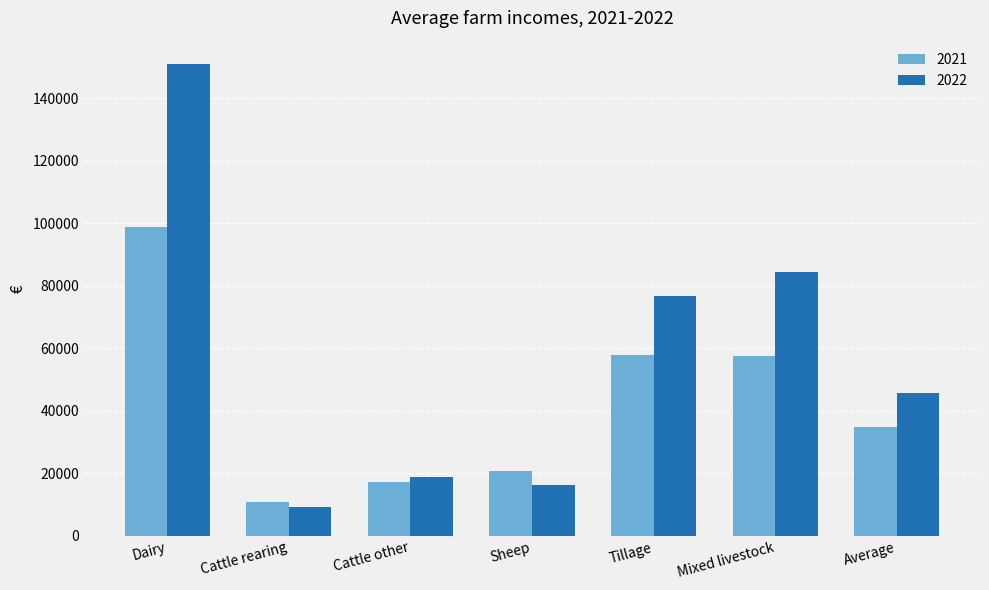

What is the average value of the 2021 series?

42571